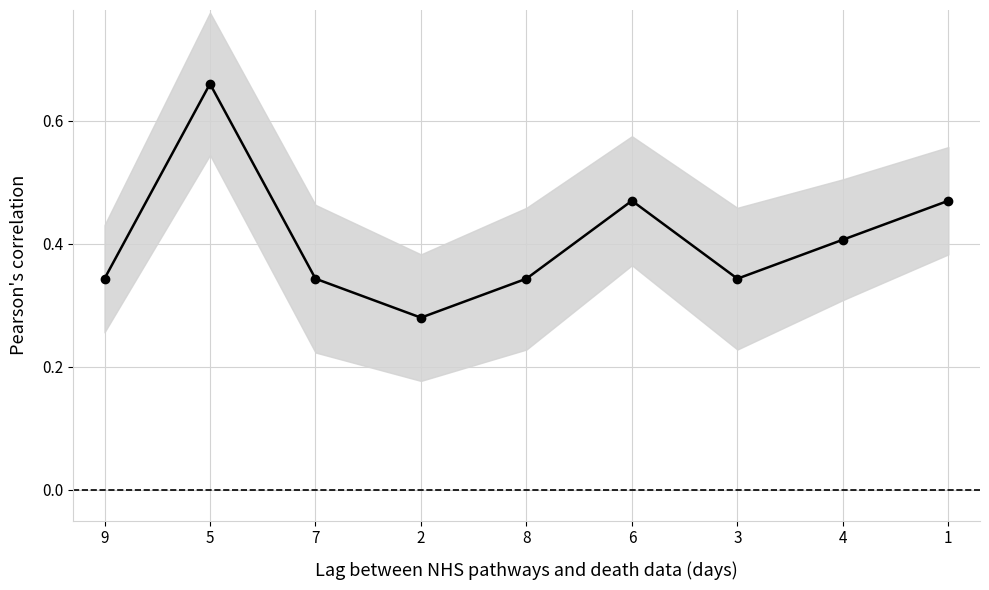

Is this an area chart (filled region under the line)?

No